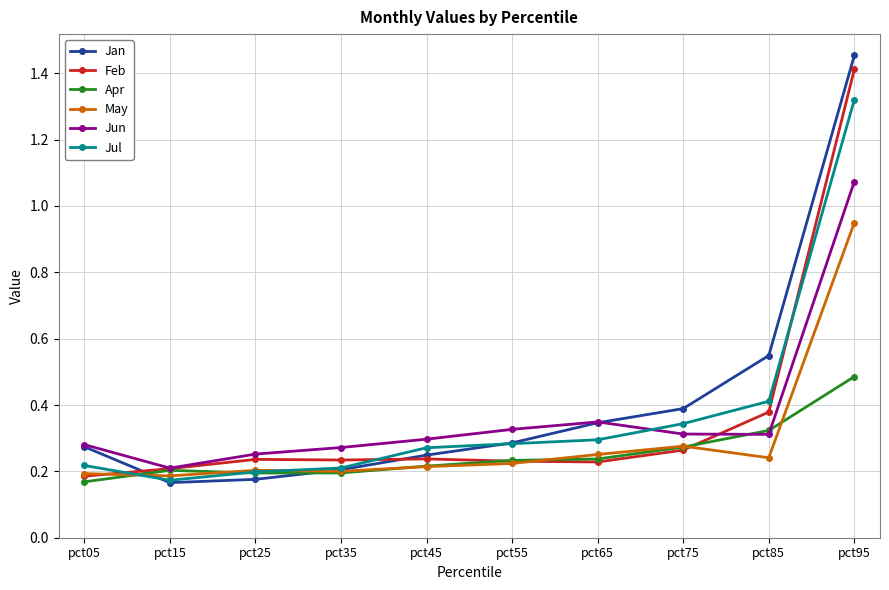

How many Jan values are between 0 and 1?

9